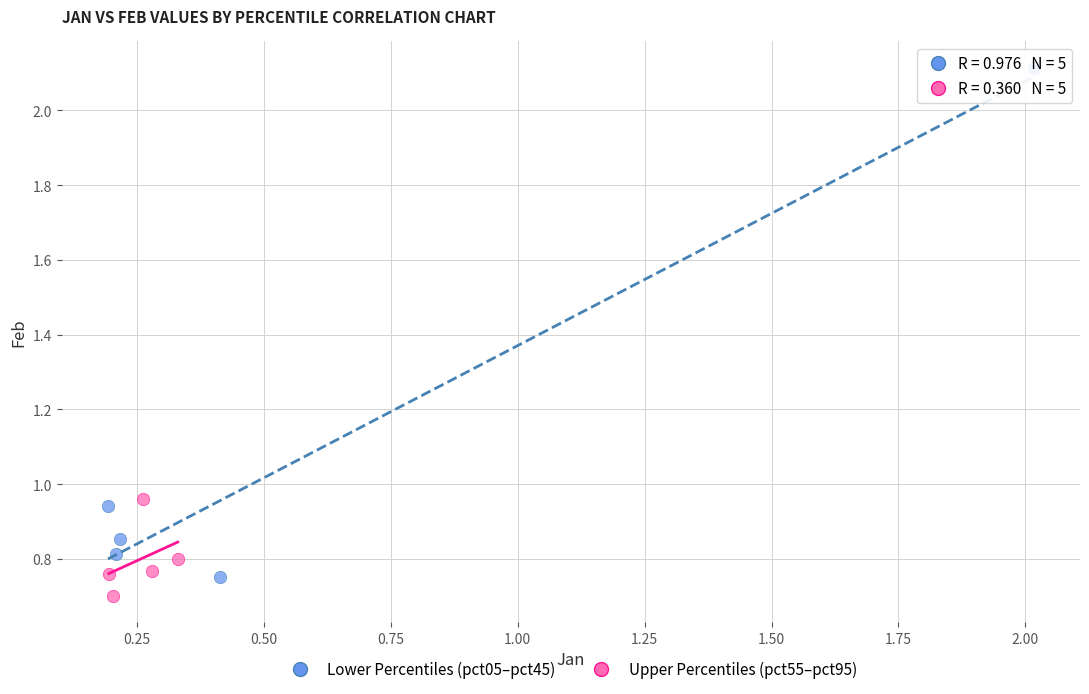

Which series contains the highest Y value?

Lower Percentiles (pct05–pct45)